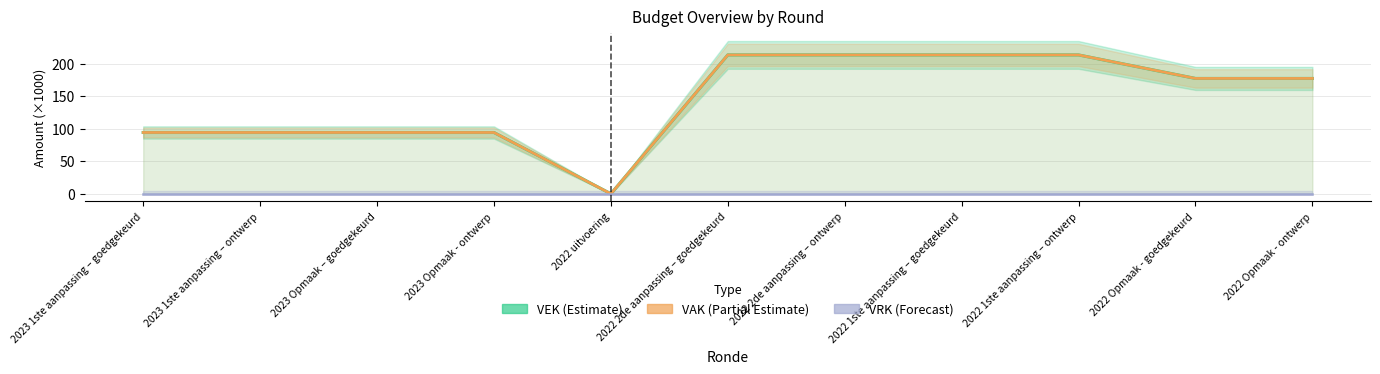

How many lines are shown in the chart?

3